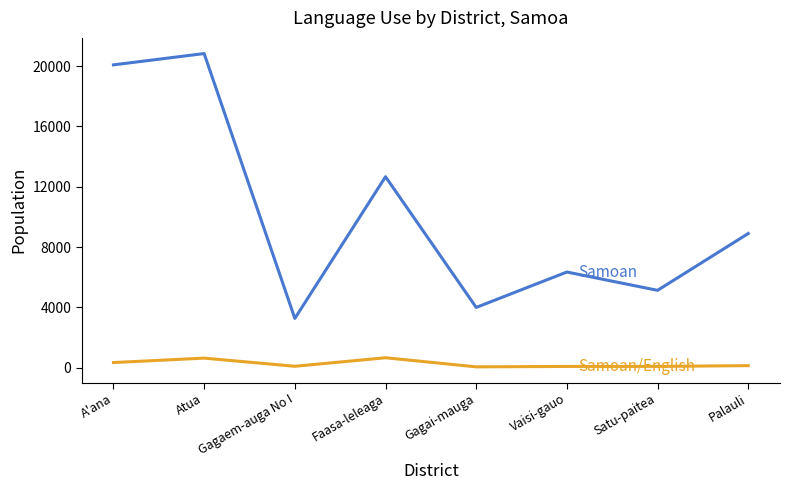

At which category is the sum across all series the highest?

Atua